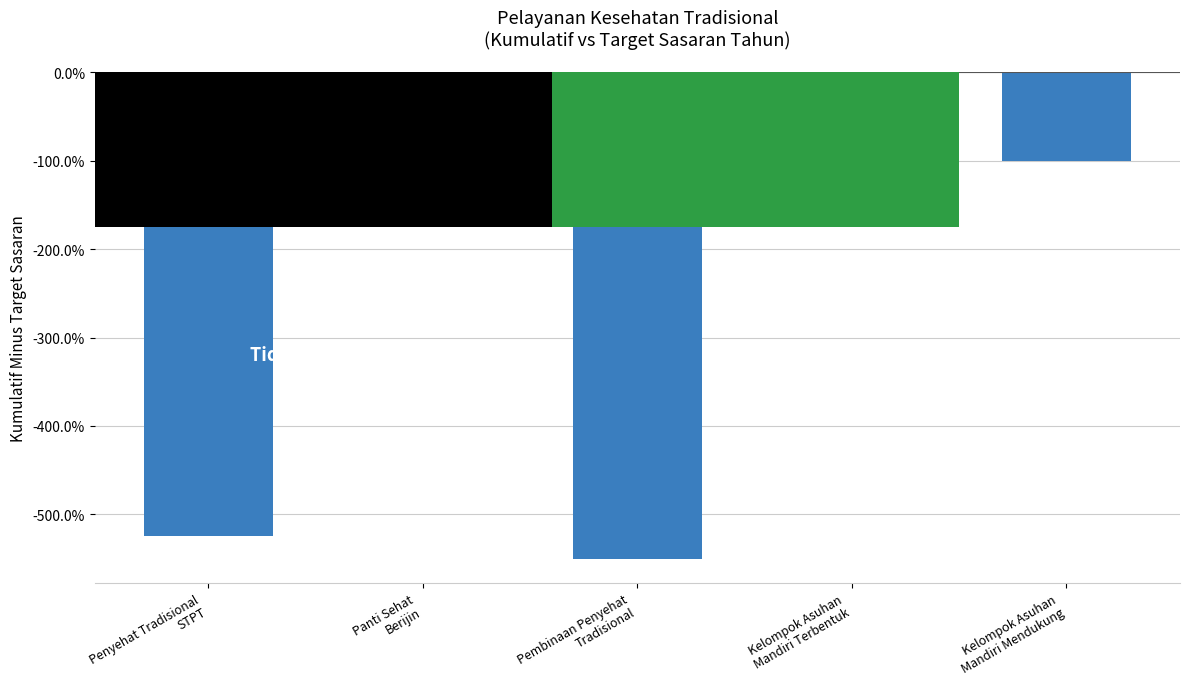

What is the sum of all values?

-12.9